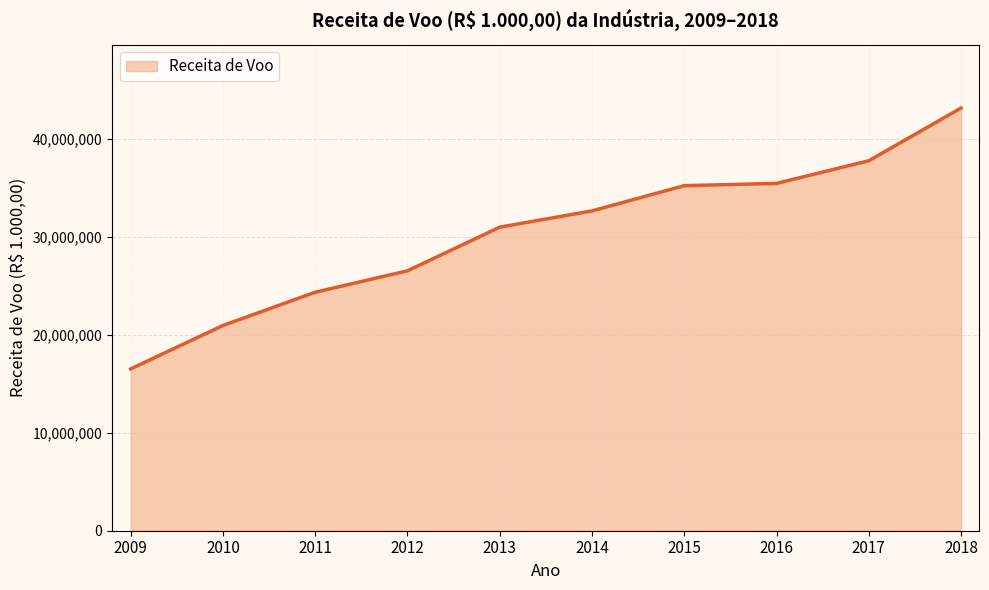

True or false: there are more than 0 points higher than both neighbors.

False